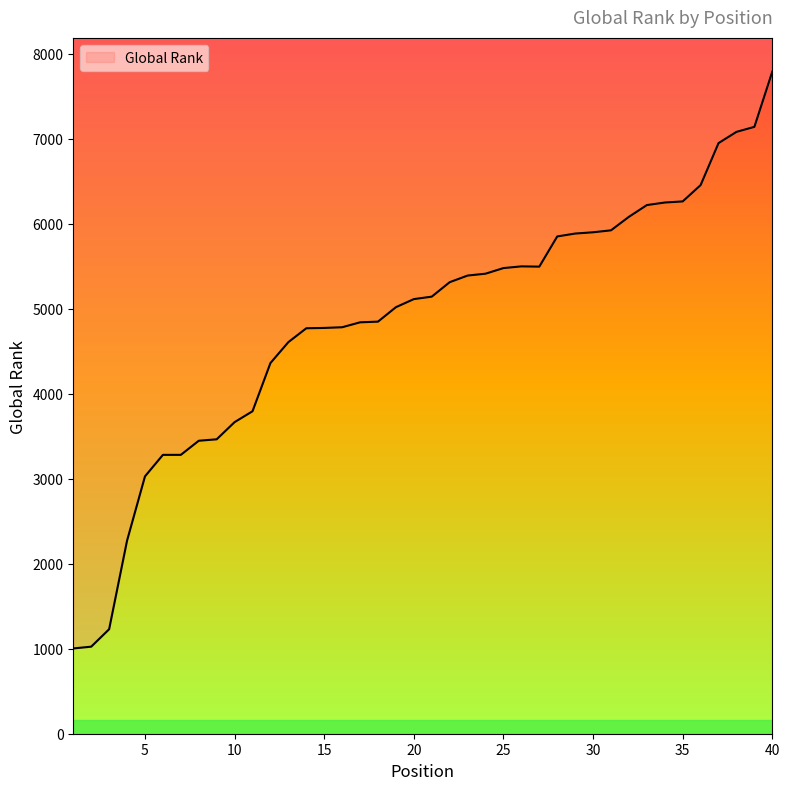

At which category does the data reach its first local valley?

27